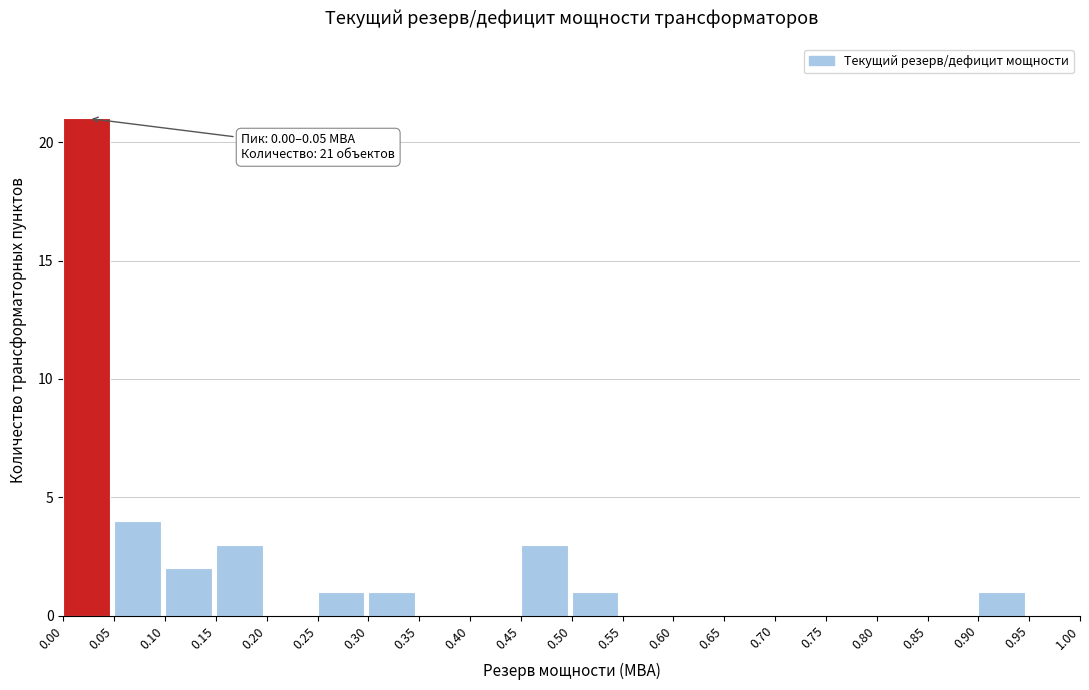

Over which range of the x-axis is the bar tallest?

0.00 to 0.05